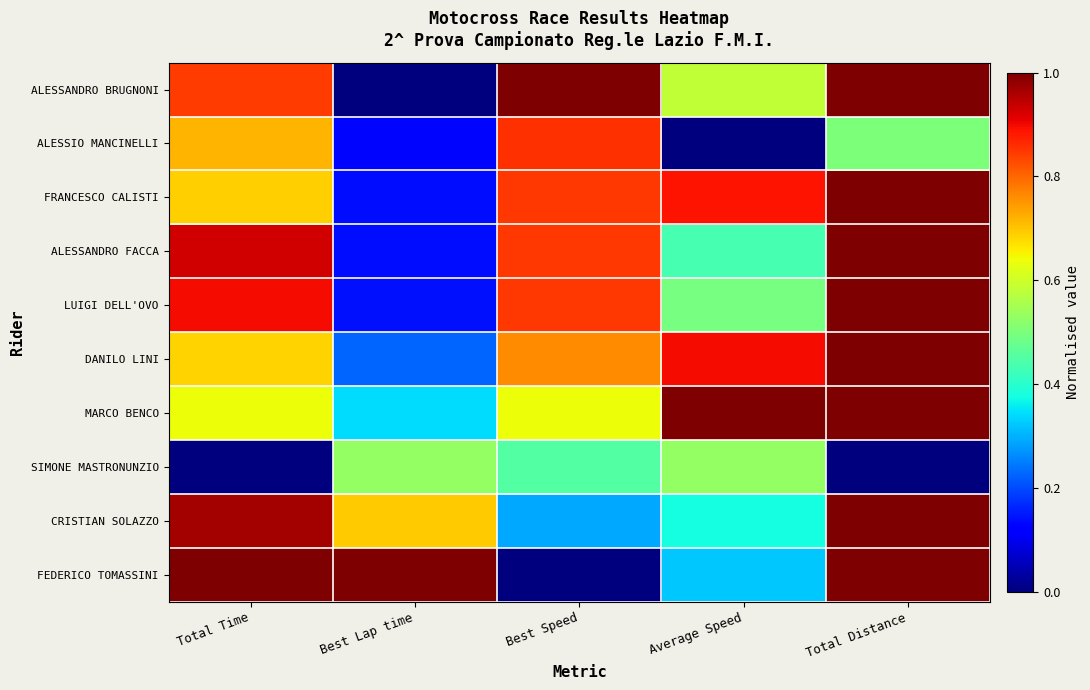

At how many categories does at least one series exceed 0?

5